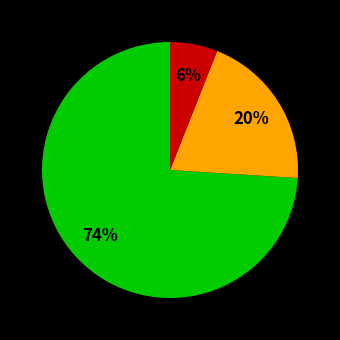

To the nearest percent, what is the average slice percentage?

33%